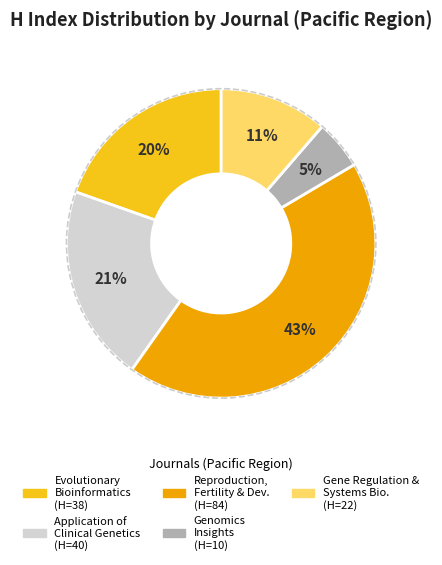

Count the number of slices in the pie.

5